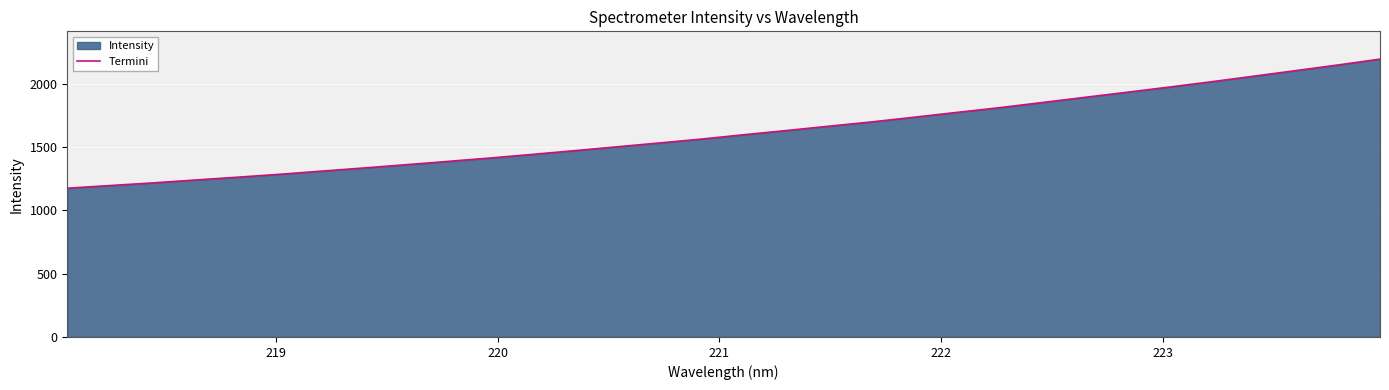

What is the greatest value displayed?

2193.8